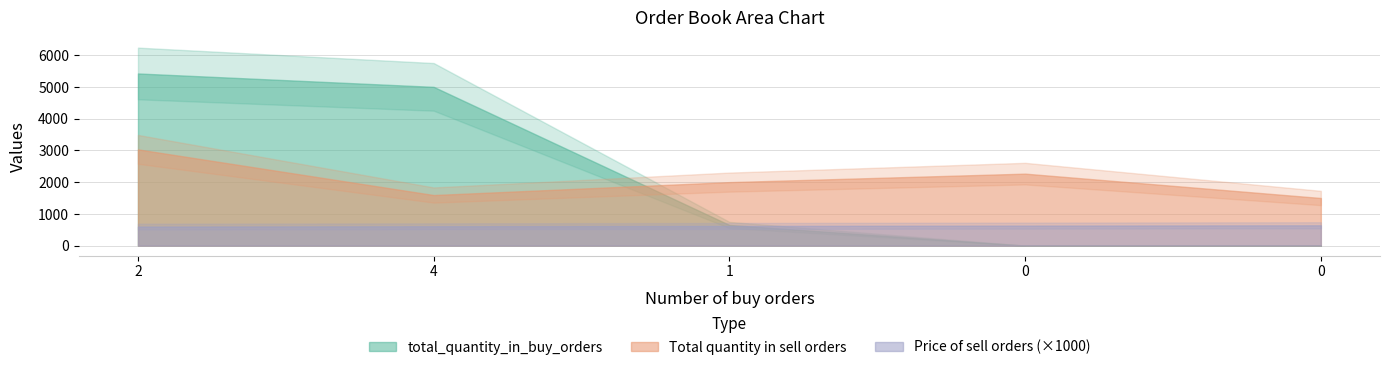

At how many categories does at least one series exceed 2456?

2